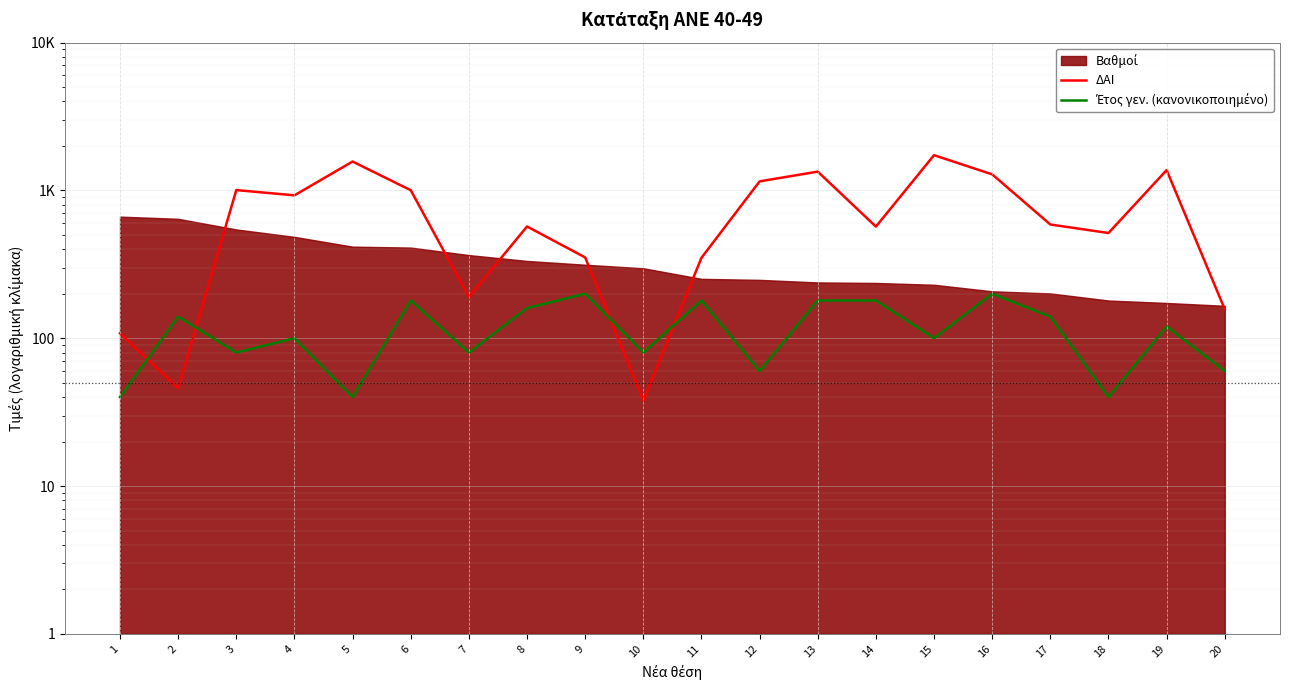

Which series ends up on top after the final intersection of ΔΑΙ and Έτος γεν. (κανονικοποιημένο)?

ΔΑΙ